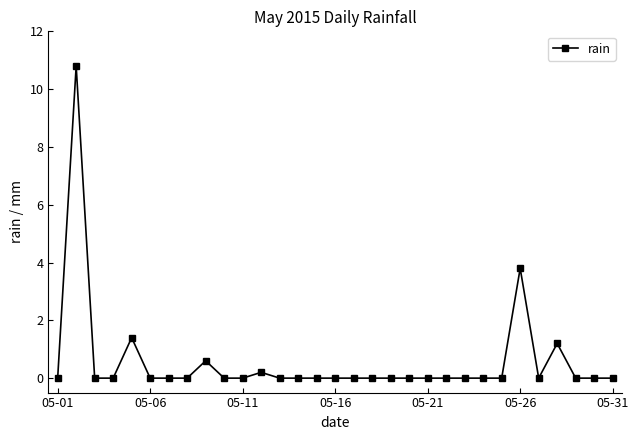

What is the sum of all values?

18.0